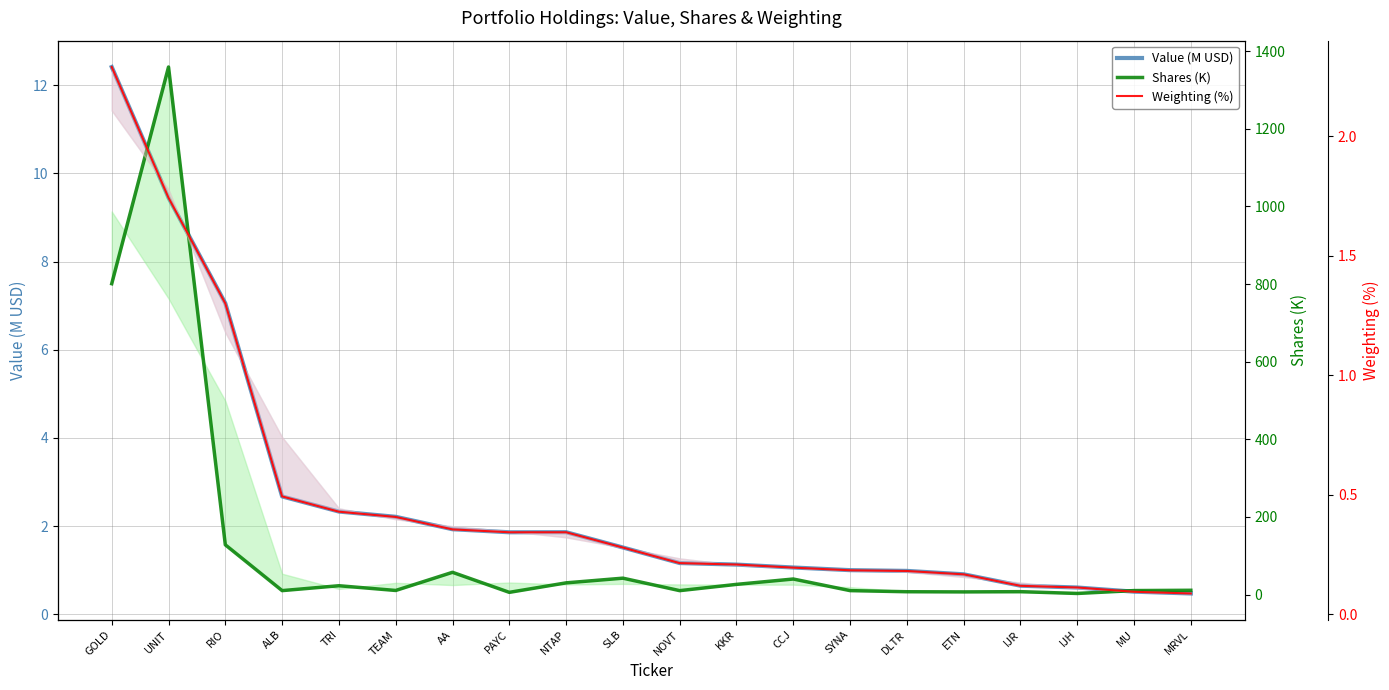

Which series has the largest total across all categories?

Shares (K)